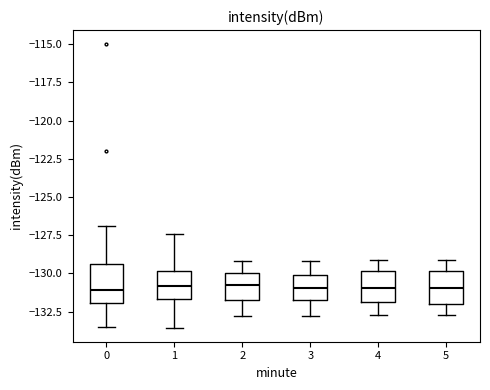

Reading left to right, transcribe this box plot: for each box, give where its median line is, the range the box spans, and where its two whiskers end, as read against the y-axis. The values are not printed on the chart, so give them approximately, as read against the axis.

0: median -131.0, box -132.0 to -129.5, whiskers -133.5 to -127.0
1: median -131.0, box -131.5 to -130.0, whiskers -133.5 to -127.5
2: median -130.5, box -132.0 to -130.0, whiskers -133.0 to -129.0
3: median -131.0, box -132.0 to -130.0, whiskers -133.0 to -129.0
4: median -131.0, box -132.0 to -130.0, whiskers -132.5 to -129.0
5: median -131.0, box -132.0 to -130.0, whiskers -132.5 to -129.0